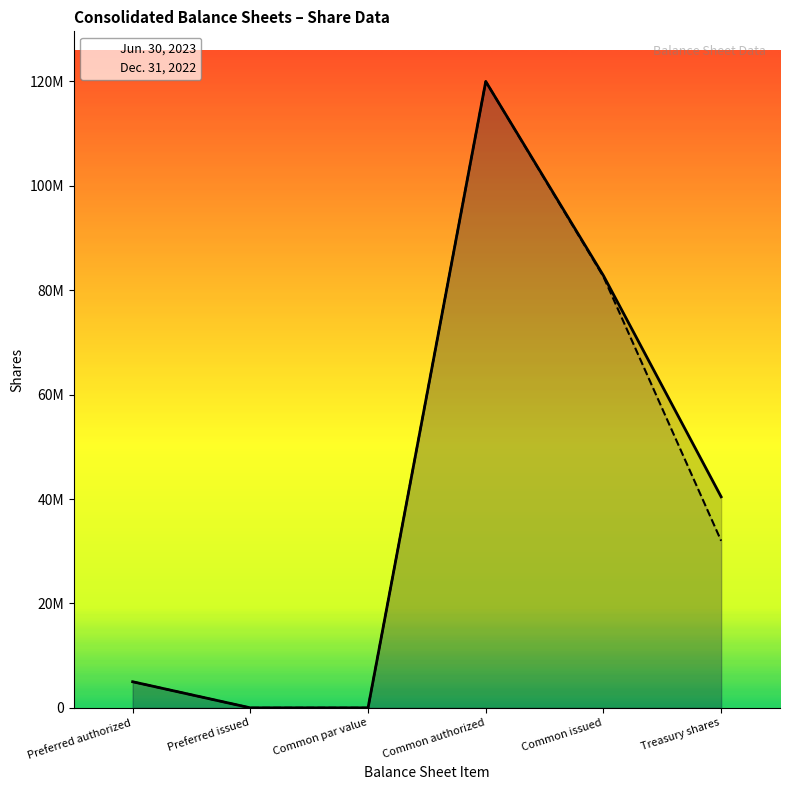

How many distinct data groups are displayed?

2